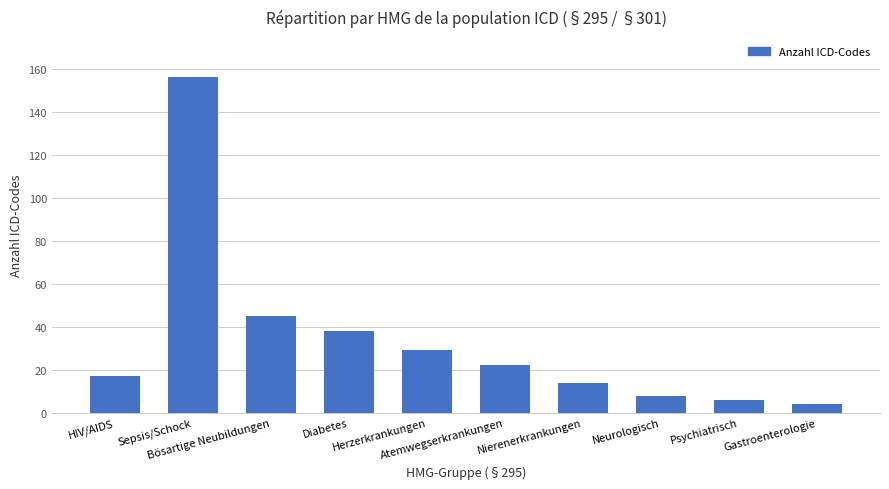

Does the chart contain stacked bars?

No